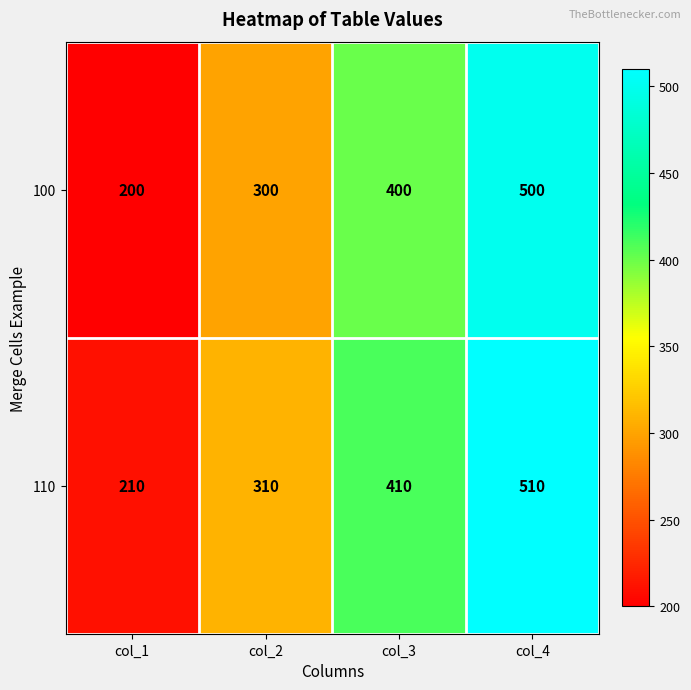

At how many categories does at least one series exceed 455?

1